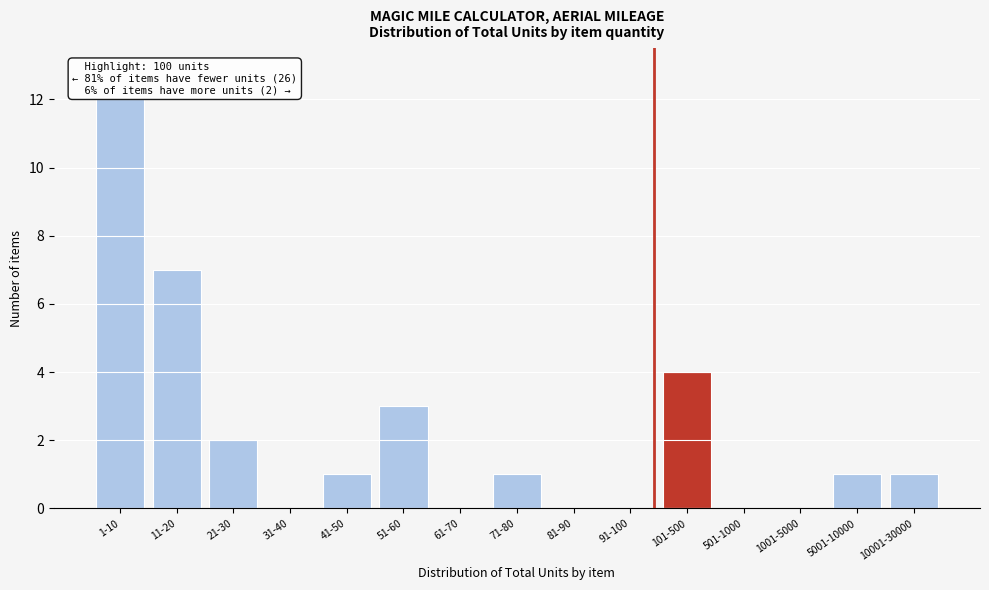

Reading left to right, list all the values displayed in this chart.

1-10=12	11-20=7	21-30=2	31-40=0	41-50=1	51-60=3	61-70=0	71-80=1	81-90=0	91-100=0	101-500=4	501-1000=0	1001-5000=0	5001-10000=1	10001-30000=1